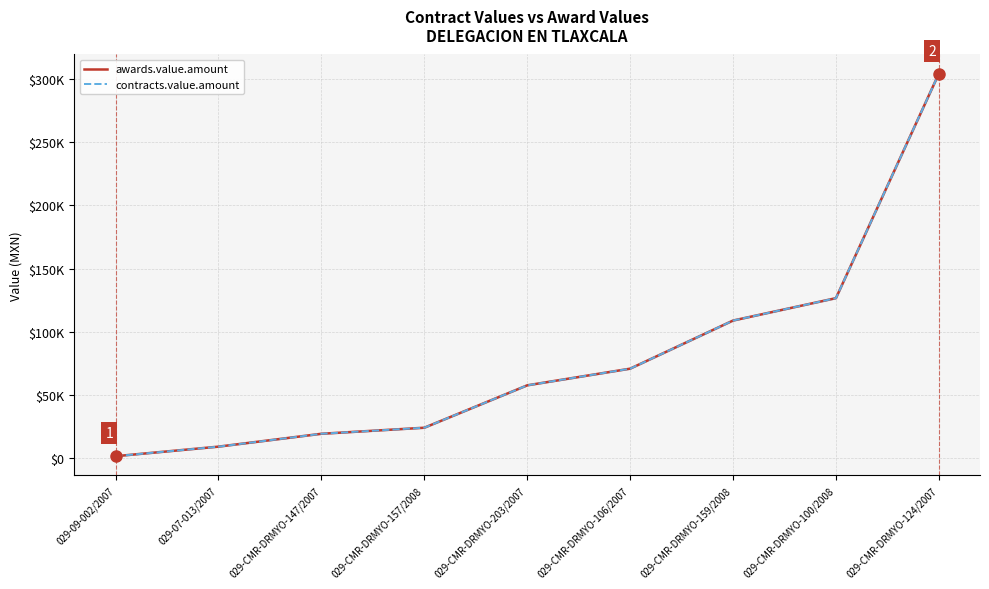

What are all the series names shown in the legend?

awards.value.amount, contracts.value.amount